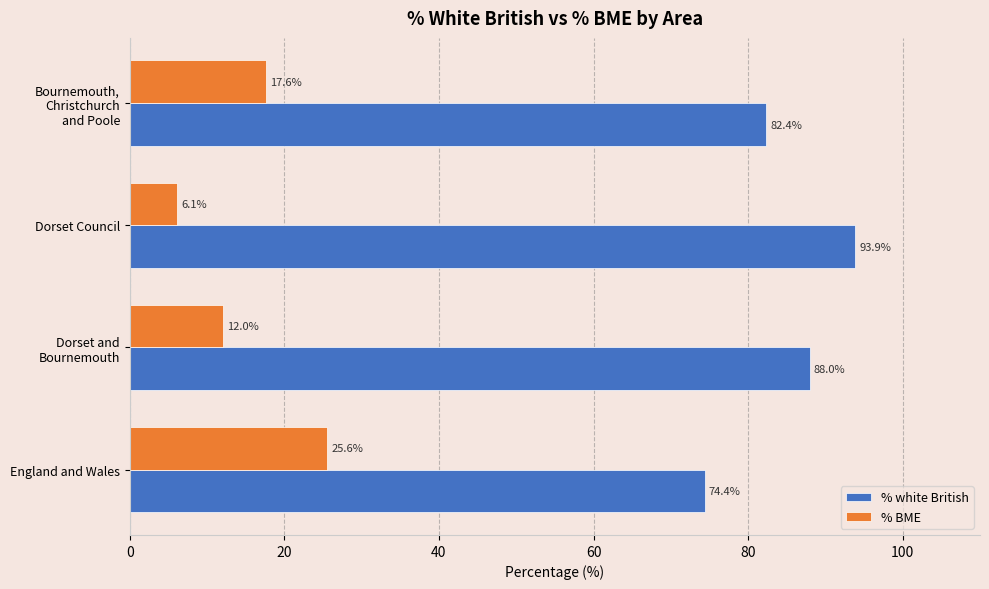

At which label does % white British reach its peak?

Dorset Council